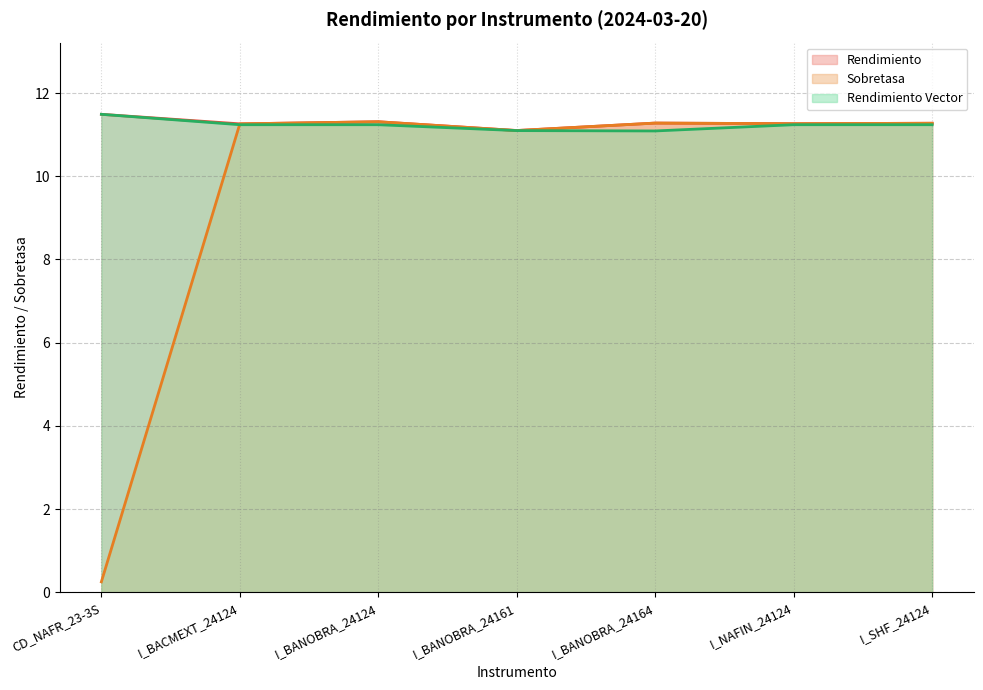

At which category does Rendimiento Vector (line) reach its first local valley?

I_BANOBRA_24164